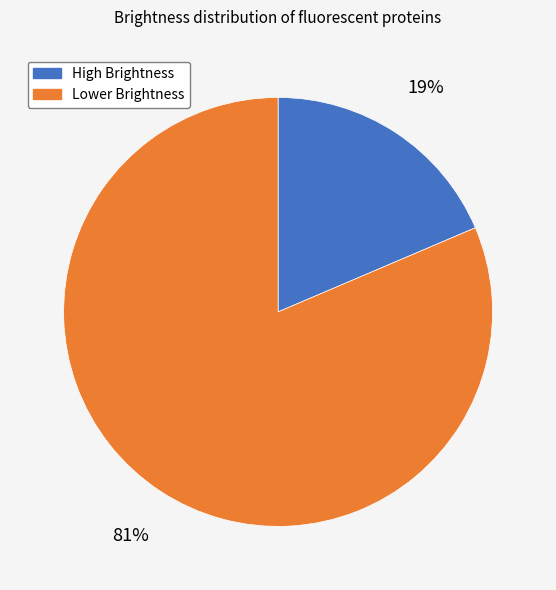

To the nearest percent, what is the average slice percentage?

50%